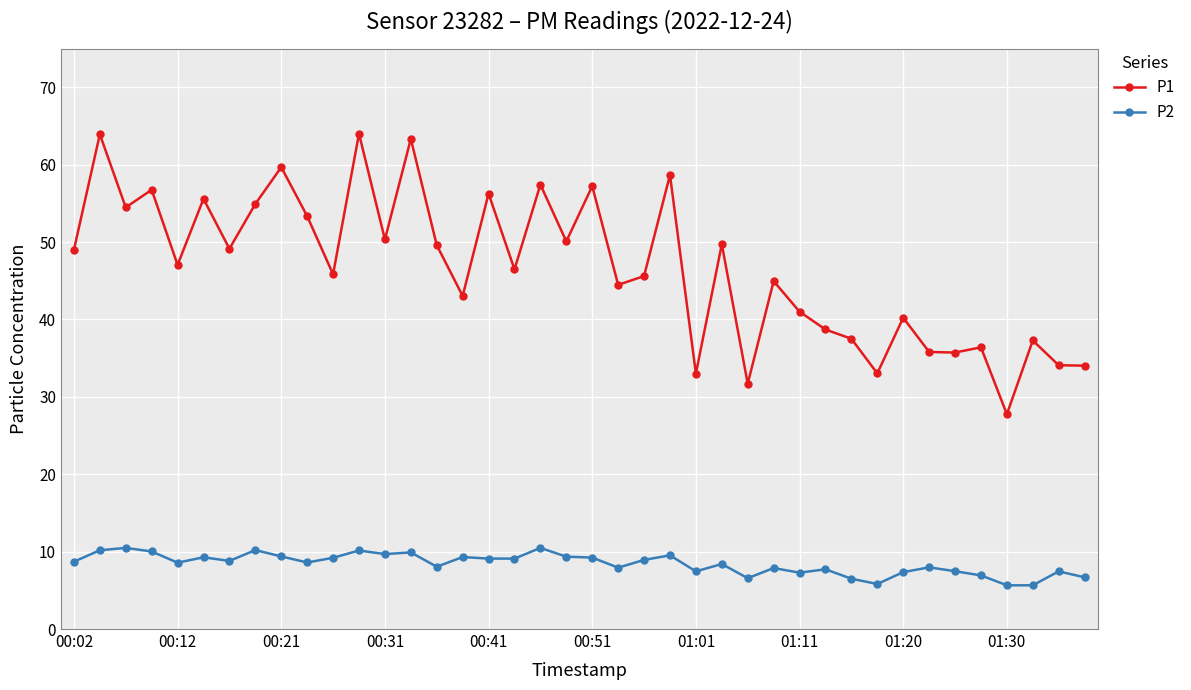

How many data points does each series have?

40